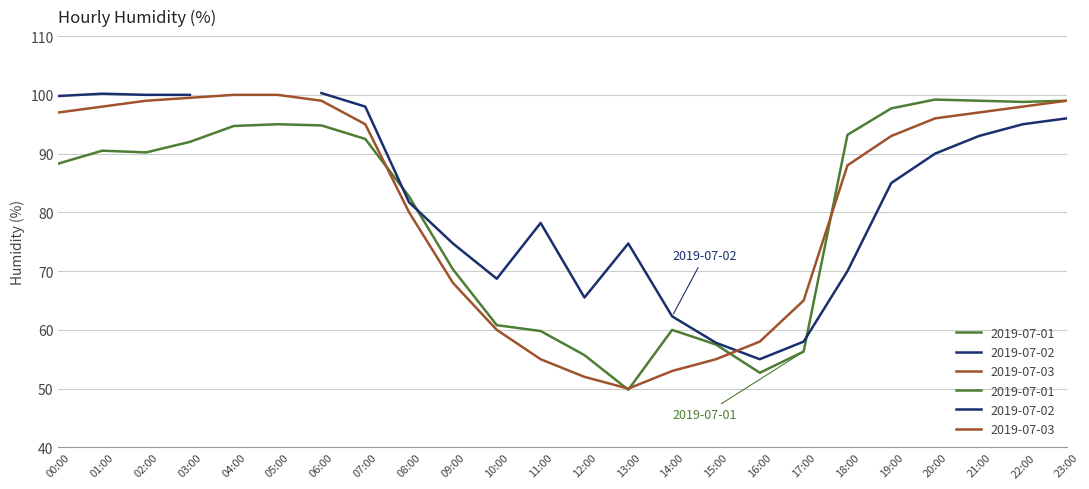

What is the label of the 9th point from the left?

08:00